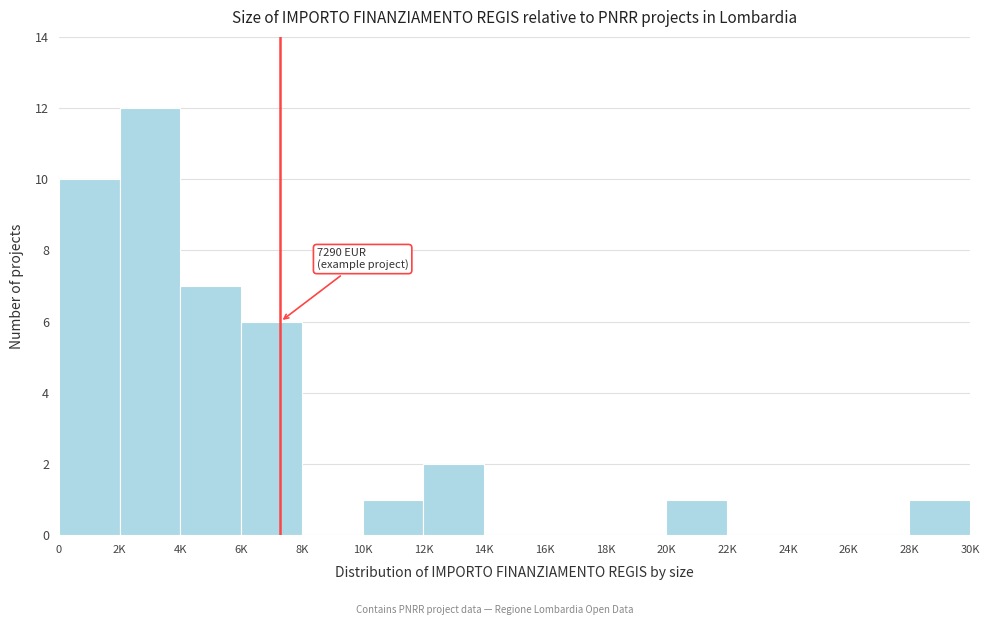

Reading right to left, list all the values displayed in this chart.

28K=1	26K=0	24K=0	22K=0	20K=1	18K=0	16K=0	14K=0	12K=2	10K=1	8K=0	6K=6	4K=7	2K=12	0=10